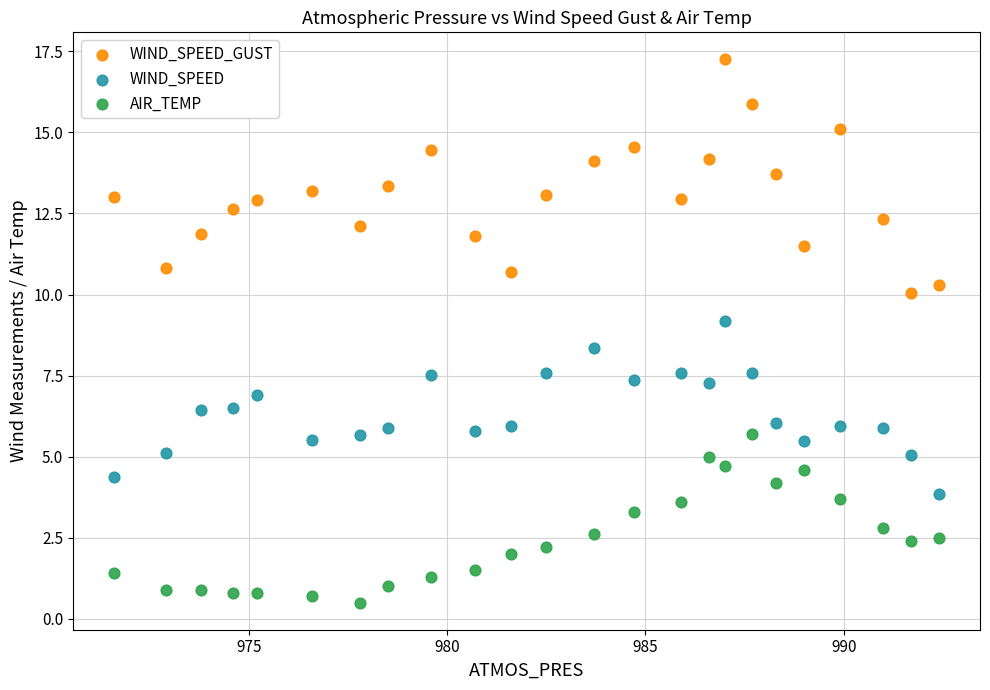

Which series reaches the minimum Y coordinate?

AIR_TEMP